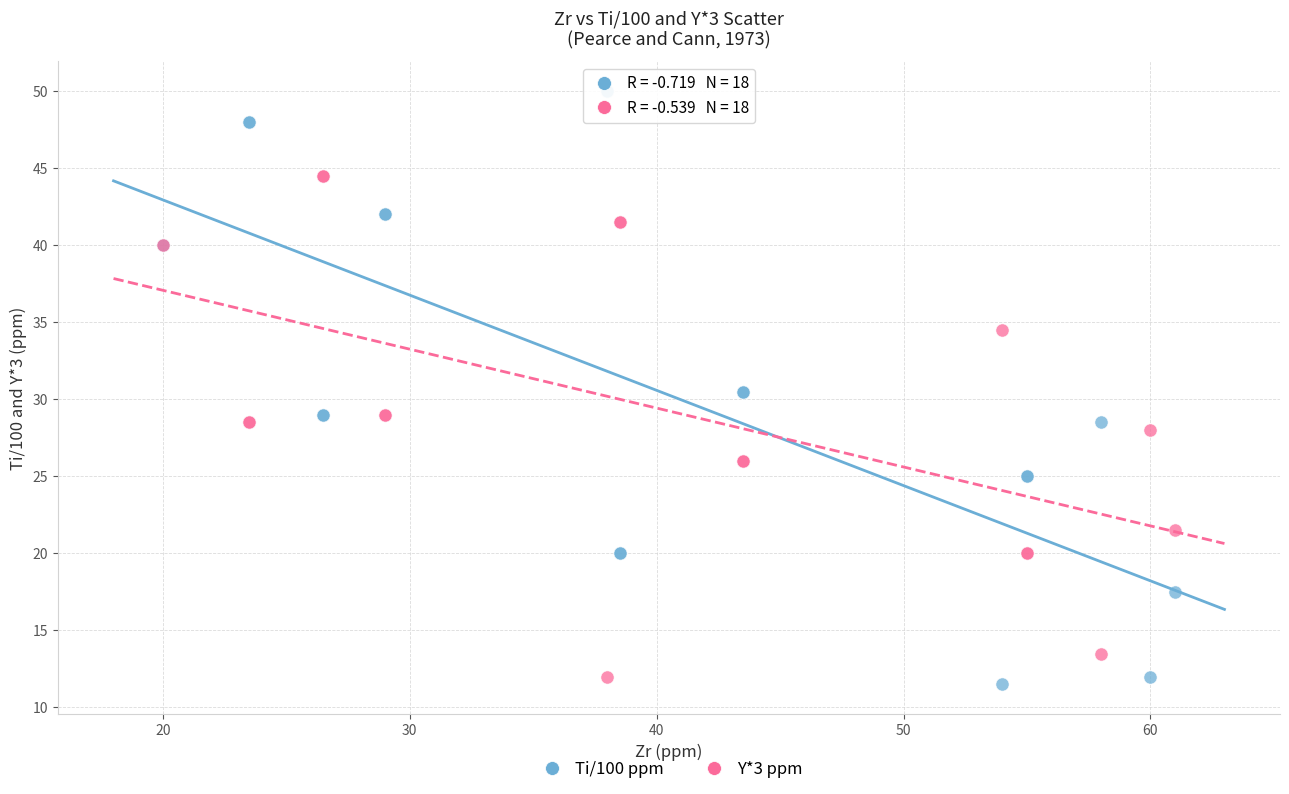

Which series contains the highest Y value?

Ti/100 ppm